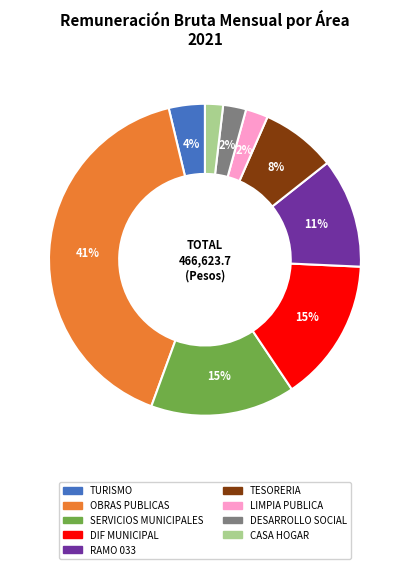

To the nearest percent, what is the difference between the largest and smallest slice percentages?

39%